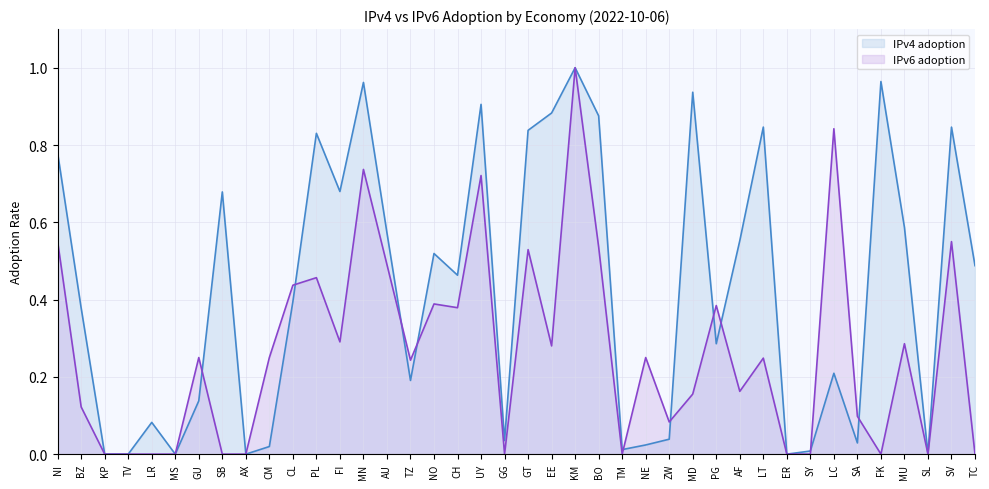

What is the difference between the highest and lowest values at GT?

0.3